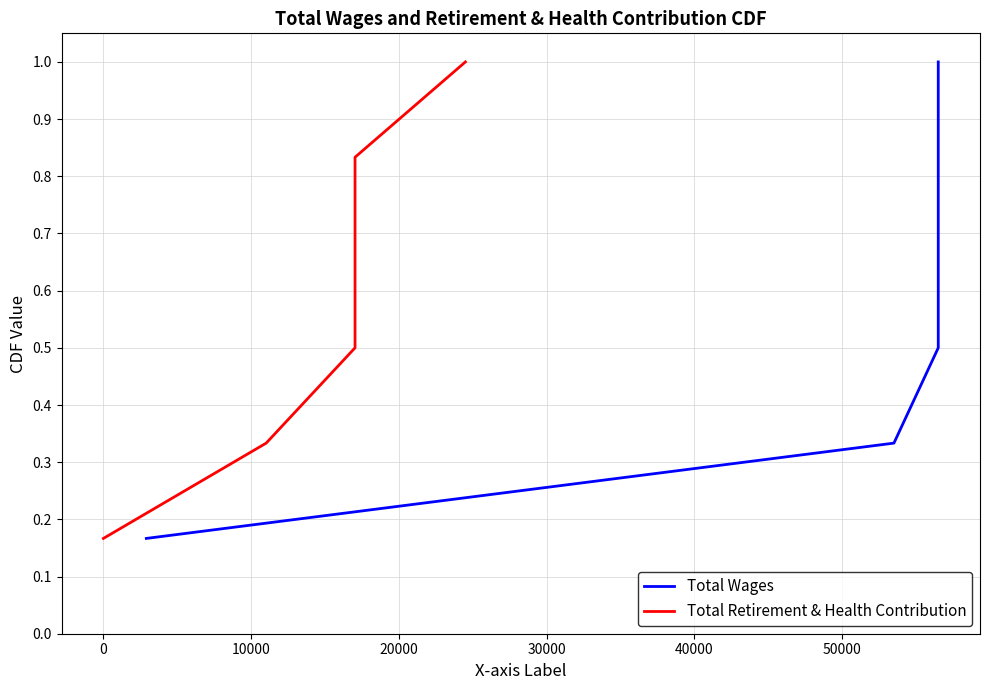

What is the difference between the second highest and second lowest values in the Total Wages series?

0.5